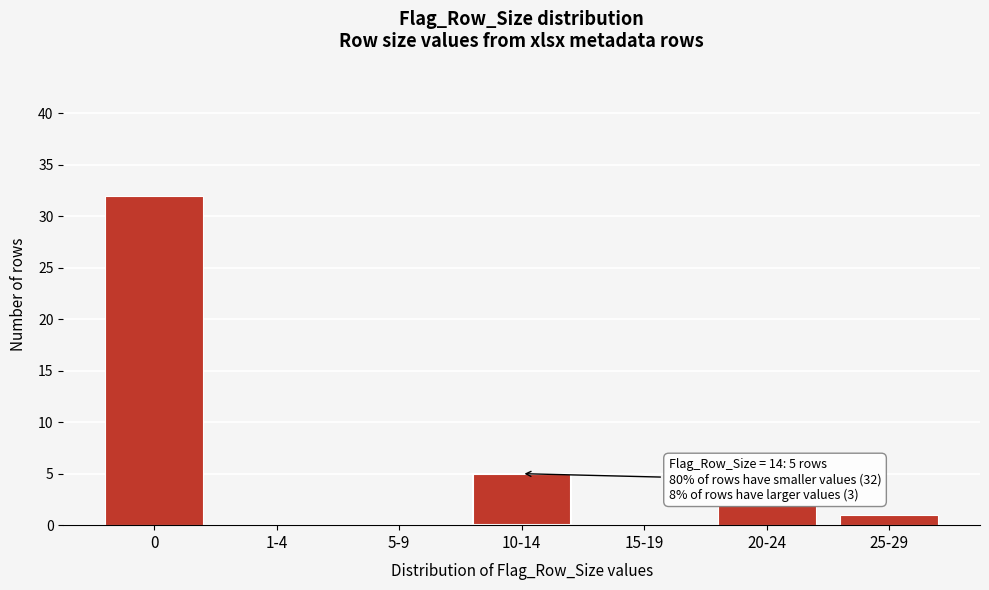

Reading left to right, what are all the values shown in this chart?

0=32	1-4=0	5-9=0	10-14=5	15-19=0	20-24=2	25-29=1